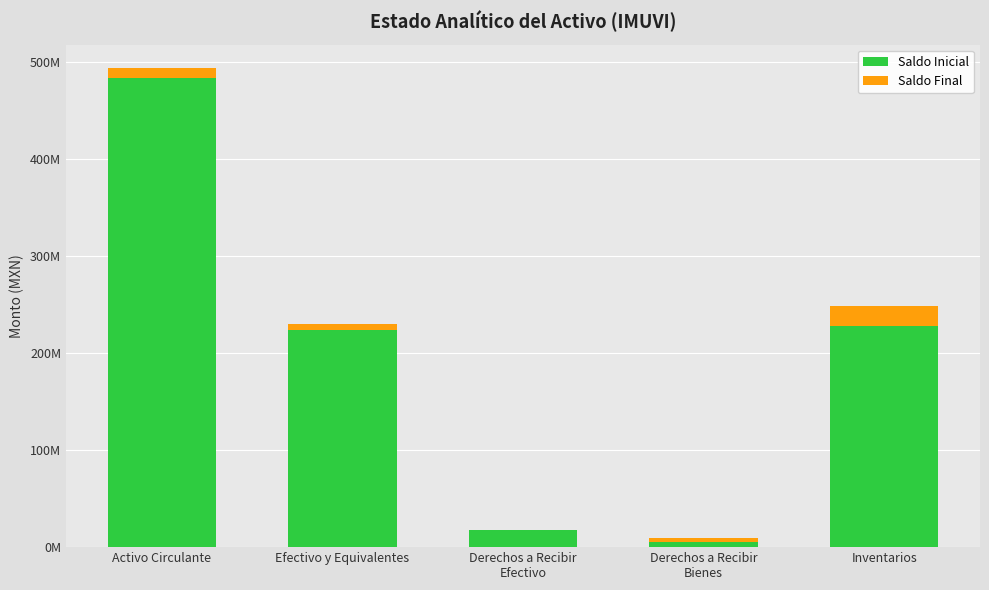

What is the total value across all series at Derechos a Recibir
Efectivo?

18627486.2